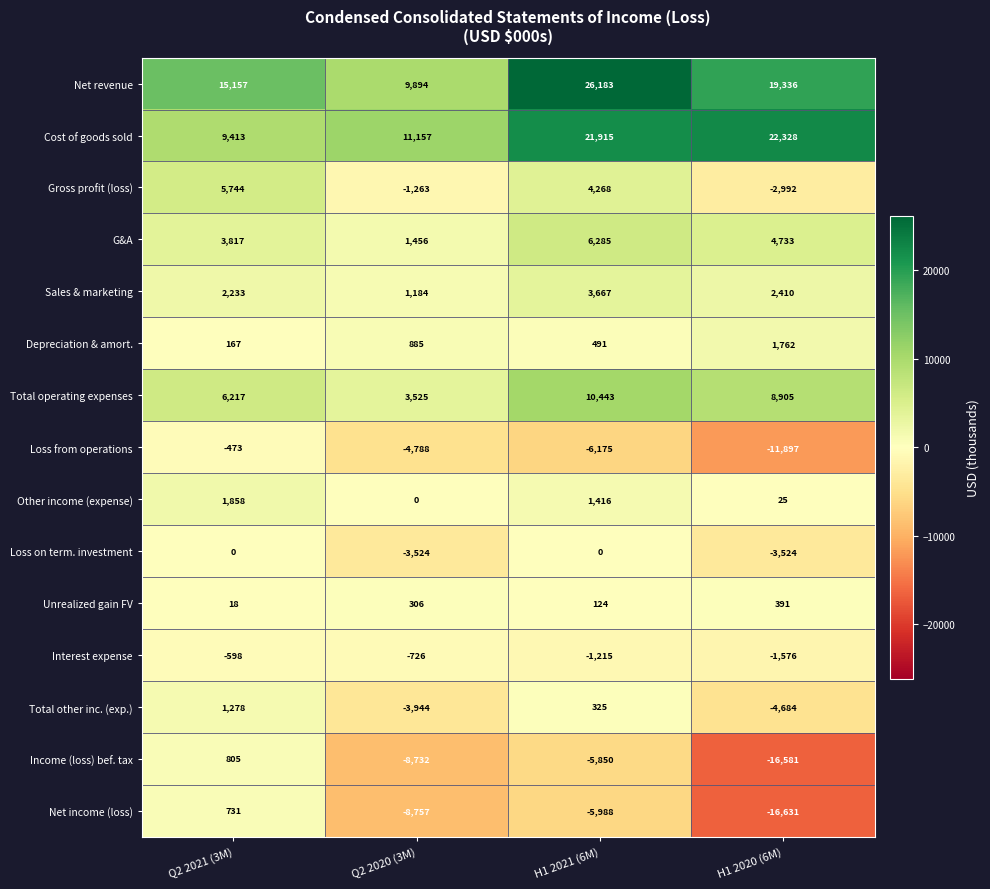

Rank the series by their maximum value, from lowest to highest.

Interest expense, Loss from operations, Loss on term. investment, Unrealized gain FV, Net income (loss), Income (loss) bef. tax, Total other inc. (exp.), Depreciation & amort., Other income (expense), Sales & marketing, Gross profit (loss), G&A, Total operating expenses, Cost of goods sold, Net revenue